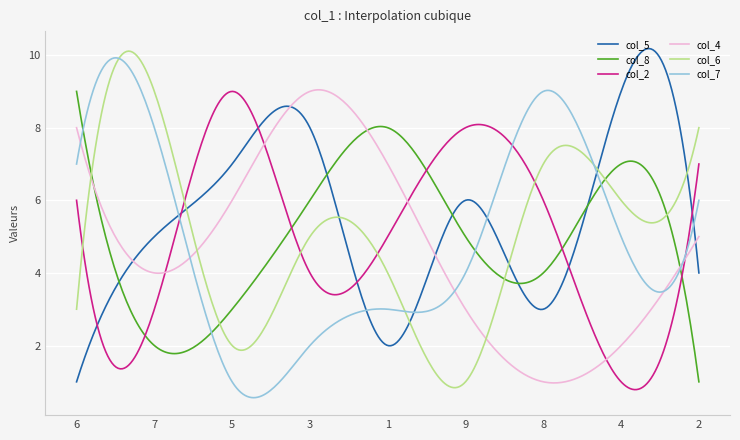

Which series has the largest total across all categories?

col_5